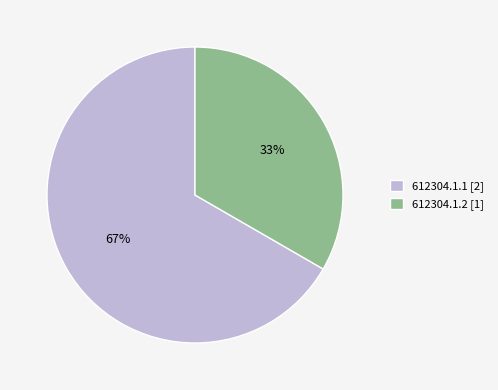

Is the sum of 612304.1.2 and 612304.1.1 greater than half?

Yes